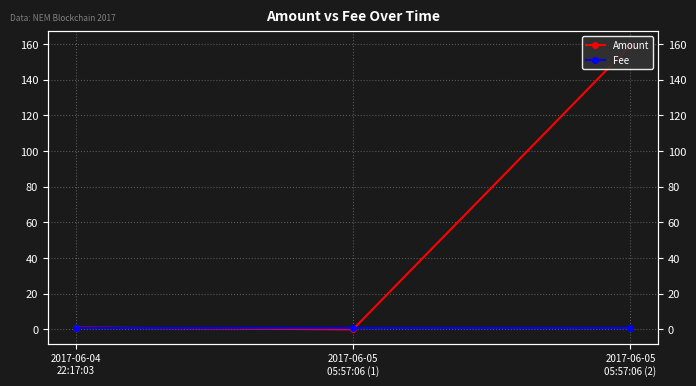

At which category is the sum across all series the highest?

2017-06-05
05:57:06 (2)